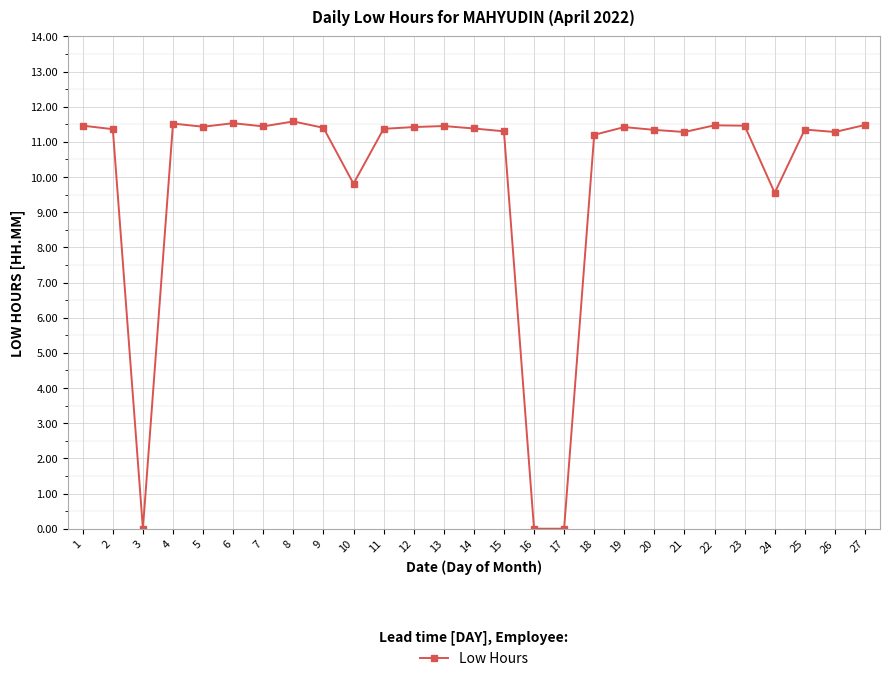

Approximately how many times larger is the value at 20 compared to 1?

1.0